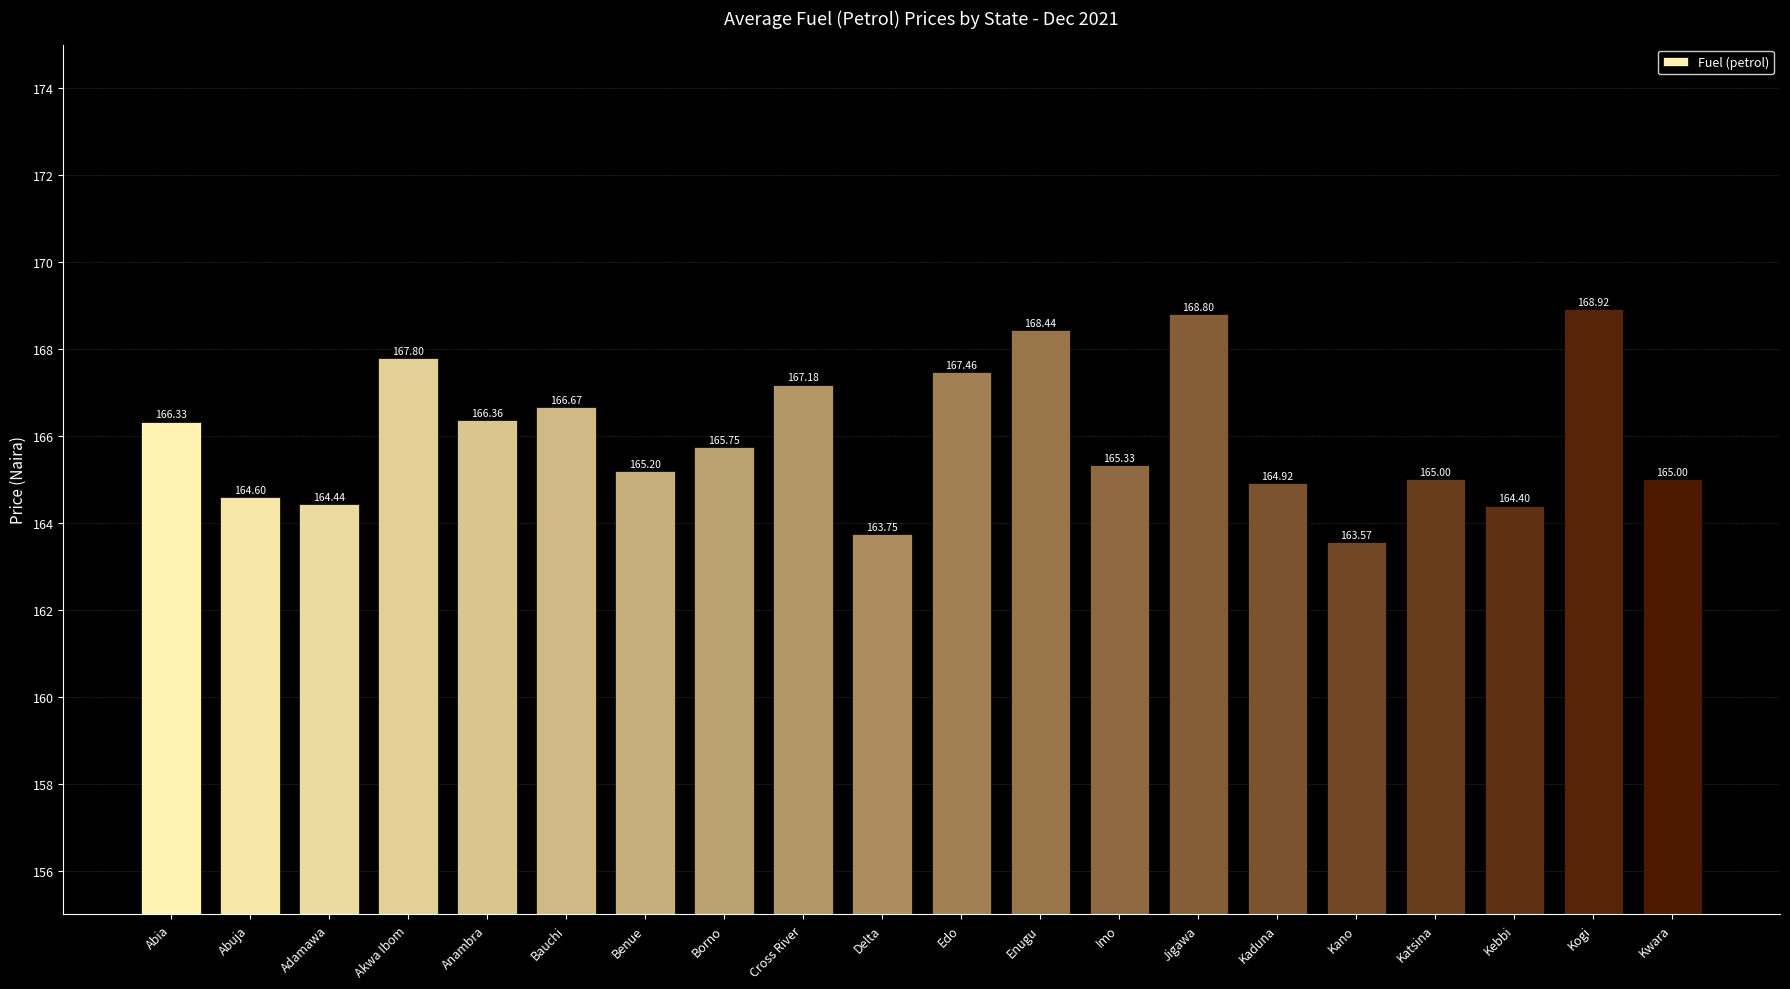

What is the minimum value shown in the chart?

163.6